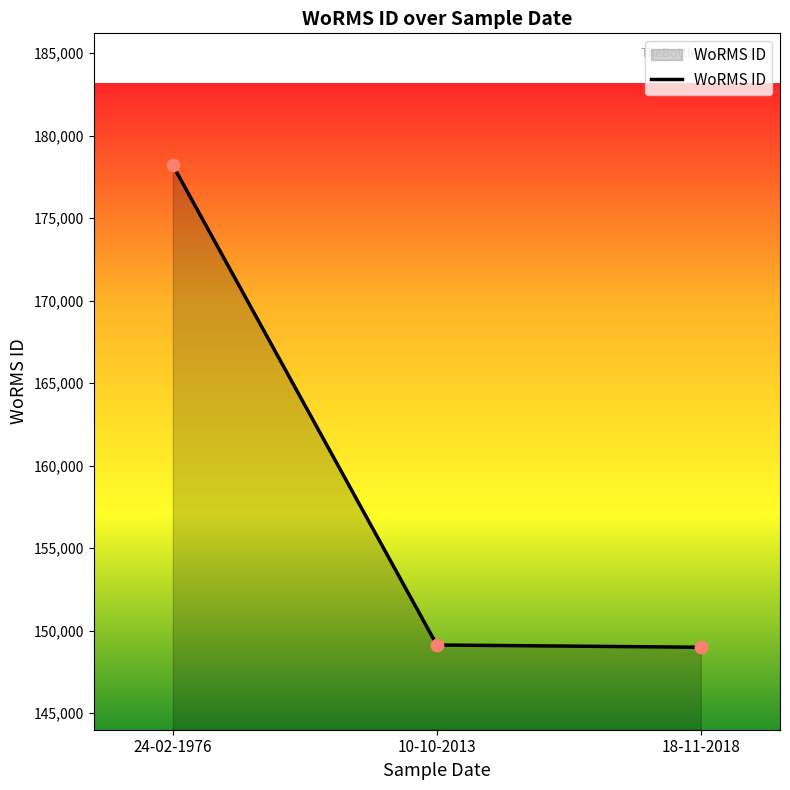

What is the ratio of the value at 24-02-1976 to the value at 10-10-2013?

1.2